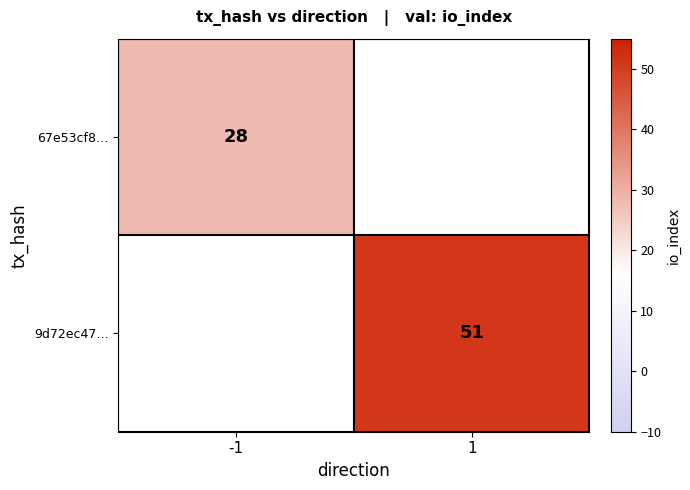

At how many categories does at least one series exceed 40?

1